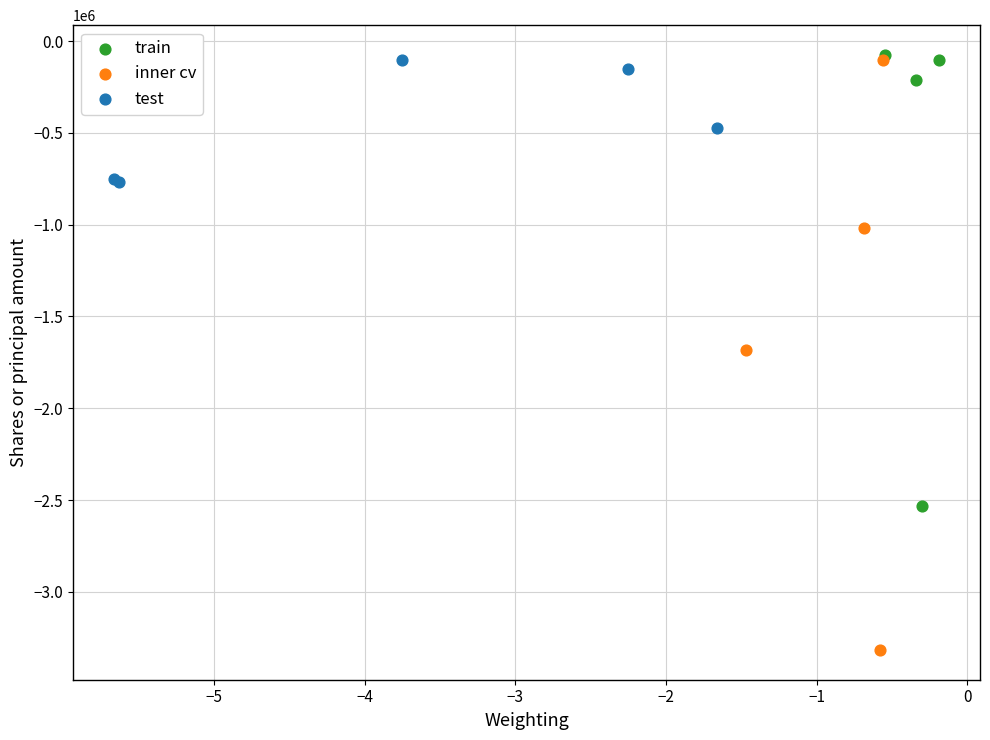

Which series contains the lowest Y value?

inner cv